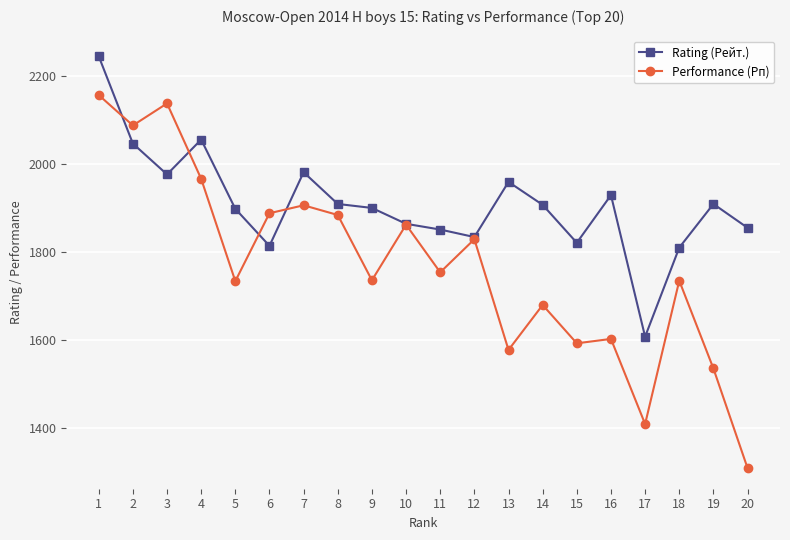

At which category does Rating (Рейт.) reach its first local peak?

4